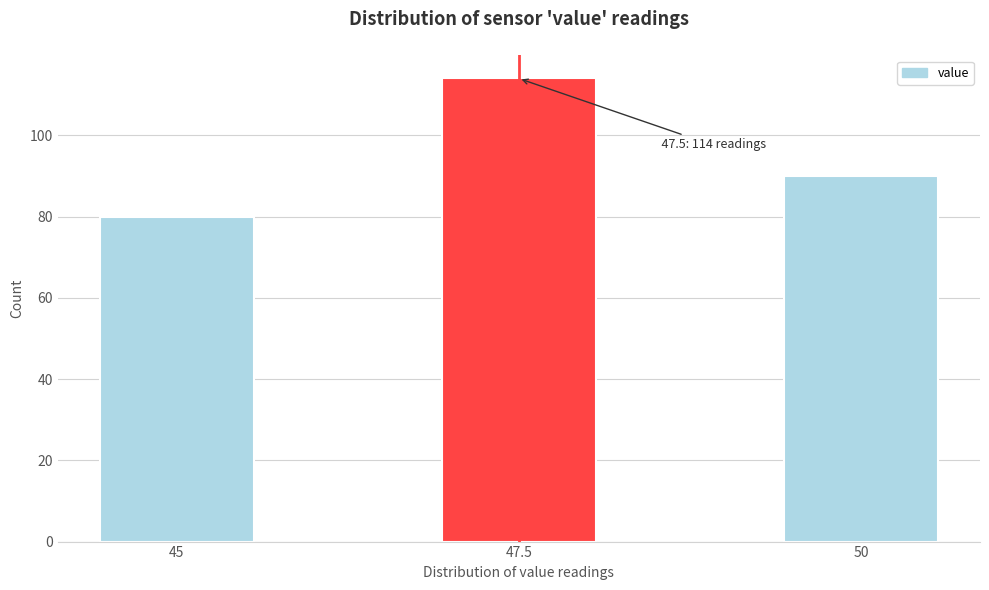

Reading left to right, extract all data points from this chart.

80	114	90